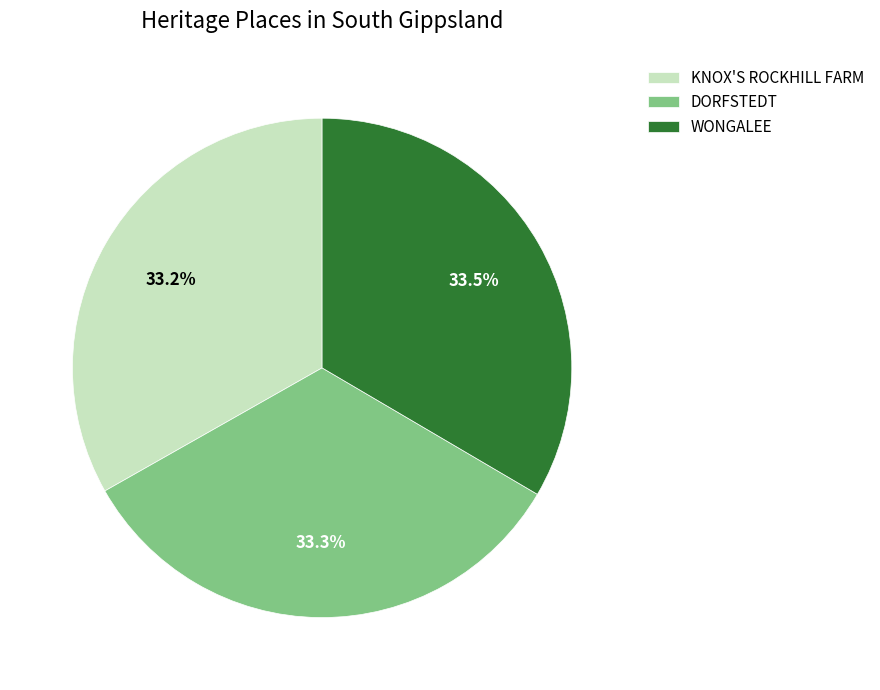

Is there any slice that represents more than half of the pie?

No